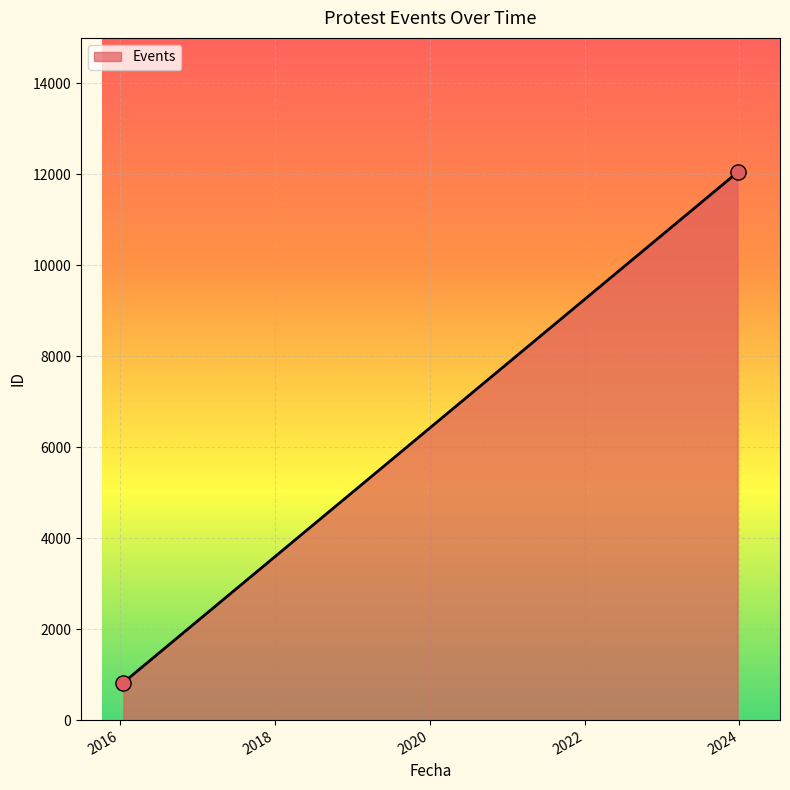

What is the range of Y values (max minus min)?

11219